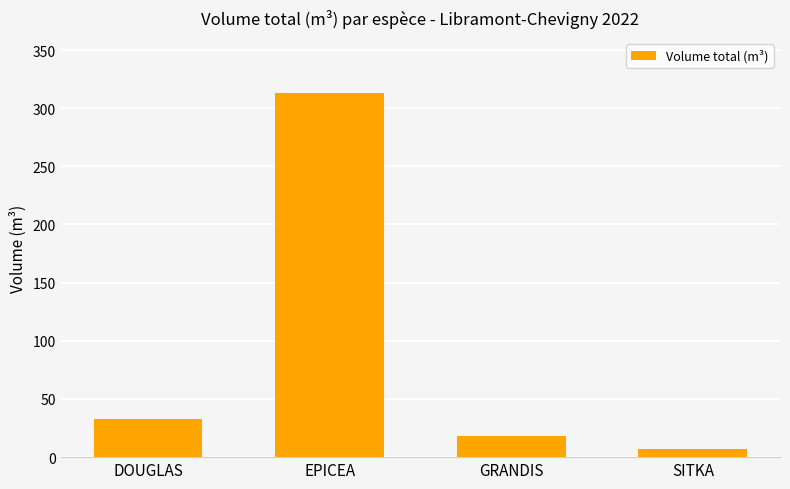

How many distinct data groups are displayed?

1